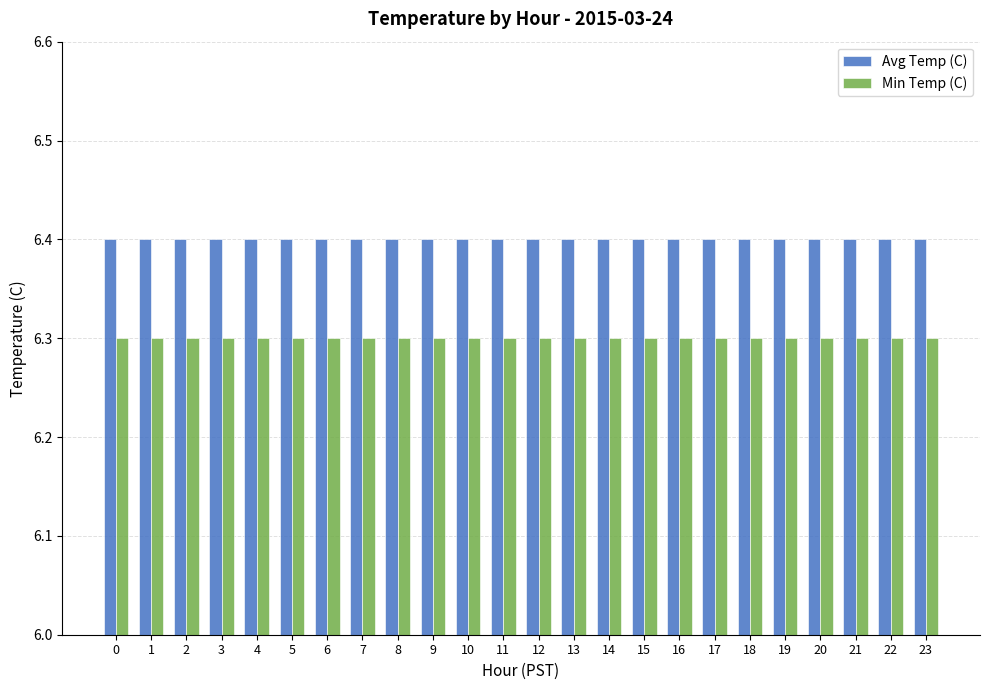

What is the value of the Min Temp (C) bar at the 4th from the left?

6.3